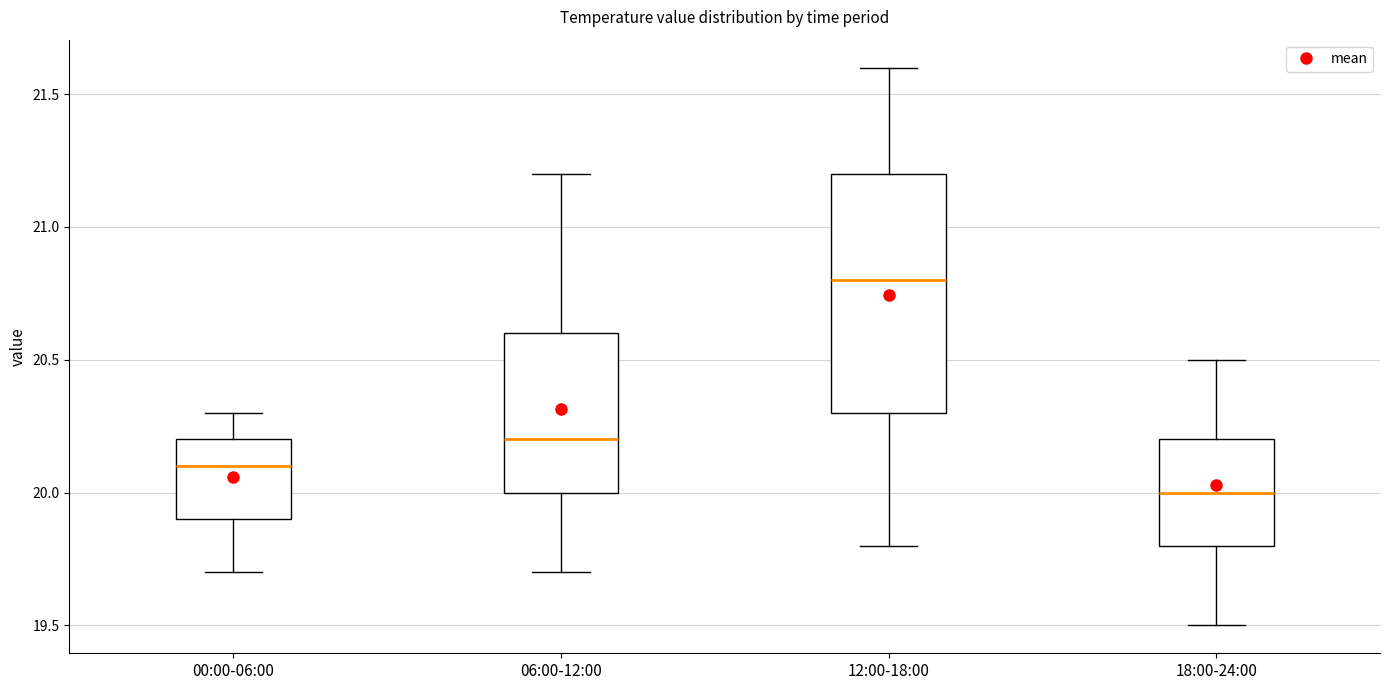

Which box's median line is the lowest?

18:00-24:00